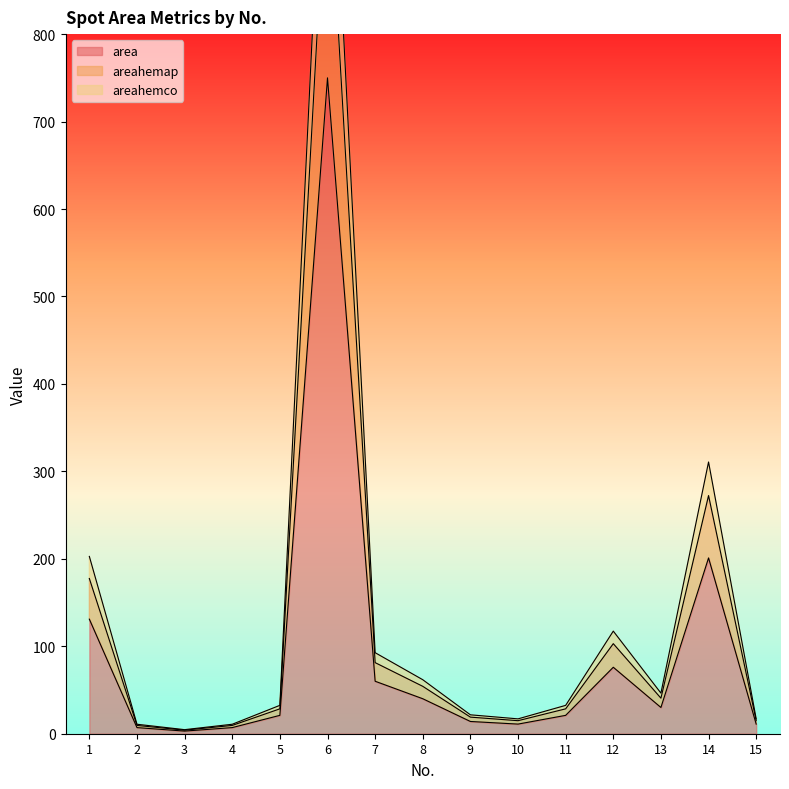

True or false: areahemco and areahemap intersect in this chart.

False